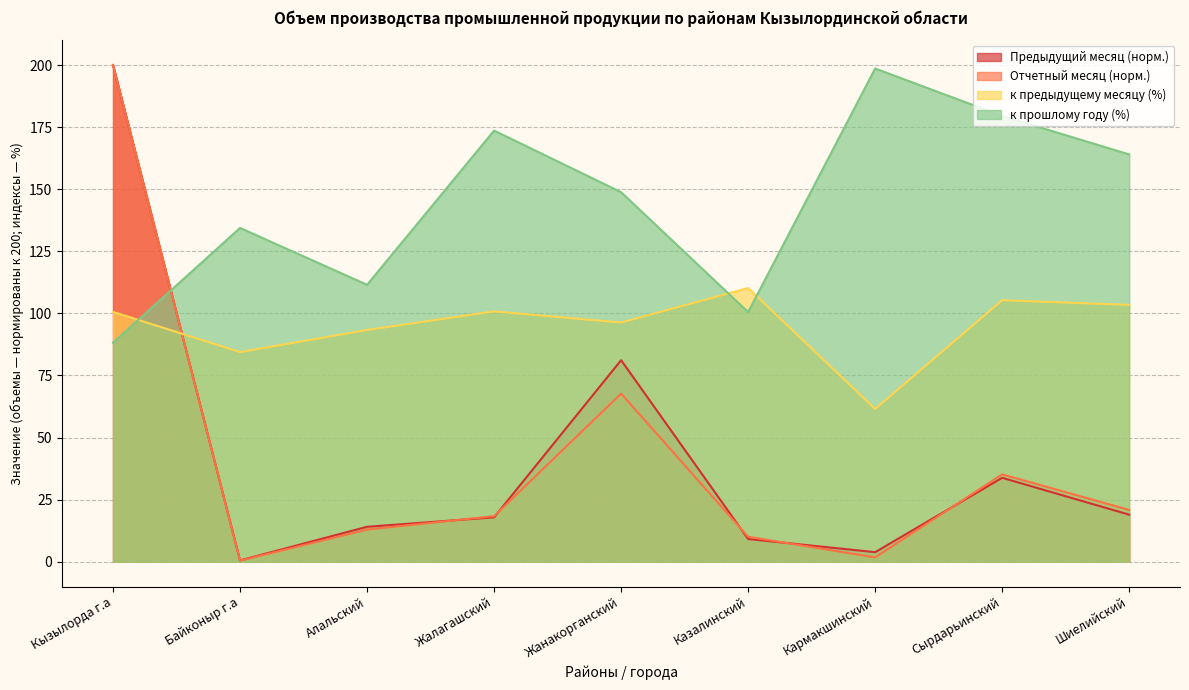

What is the difference between the maximum and minimum values in the Предыдущий месяц series?

199.5